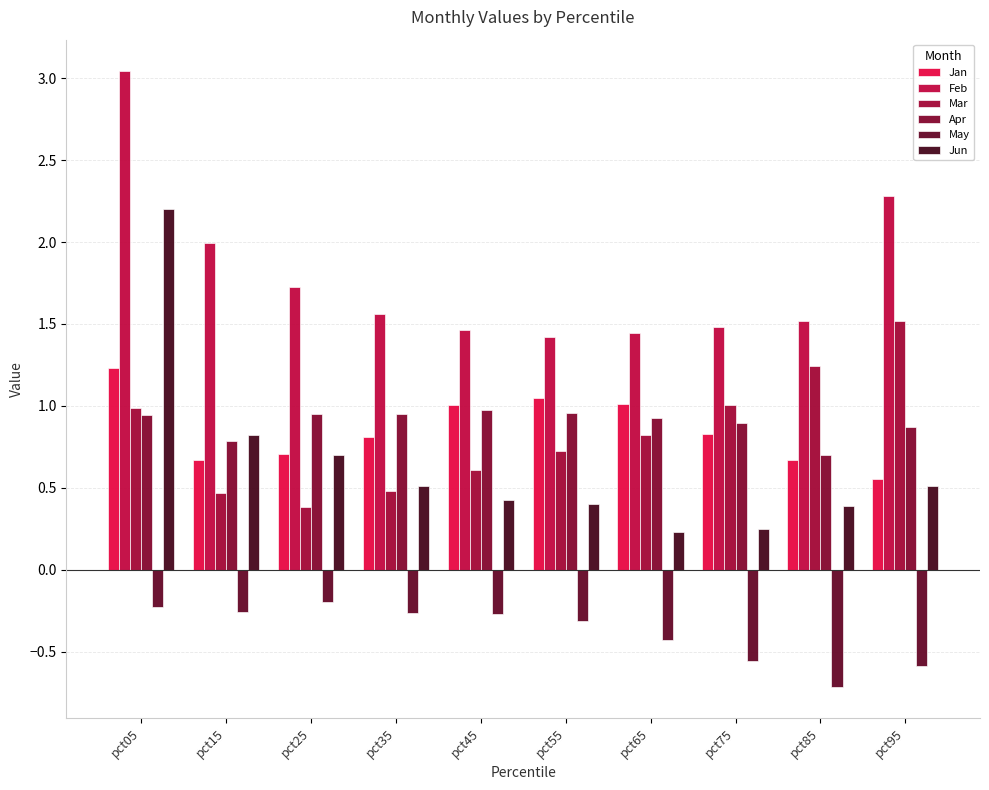

The value of Feb at pct95 is 0.9. True or false?

False